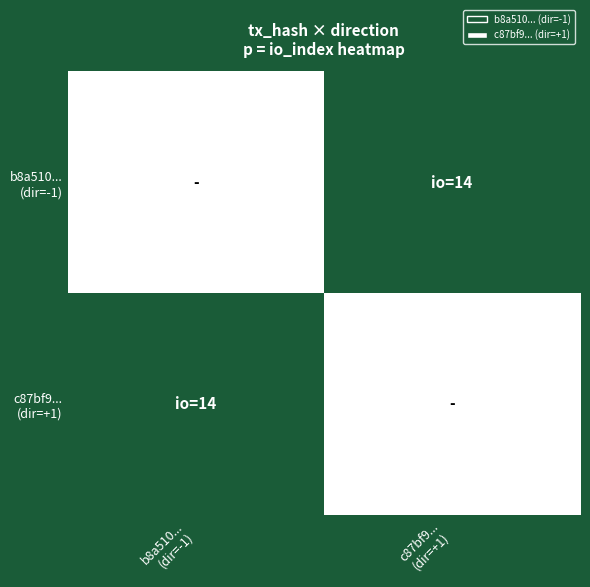

At b8a510... (dir=-1), list the series in order from largest to smallest.

b8a510... (dir=-1), c87bf9... (dir=+1)